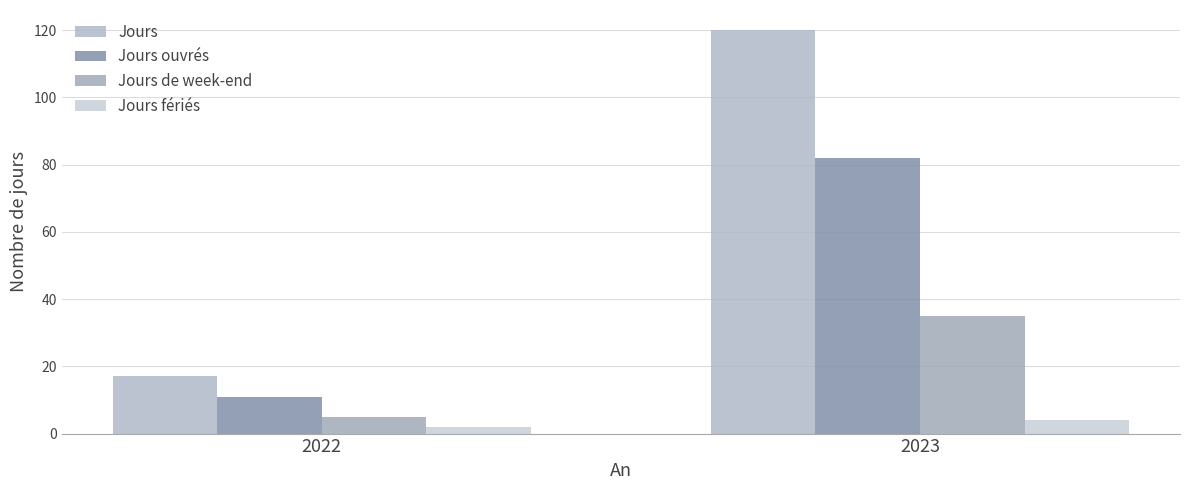

Which category has the highest value across all series?

2023